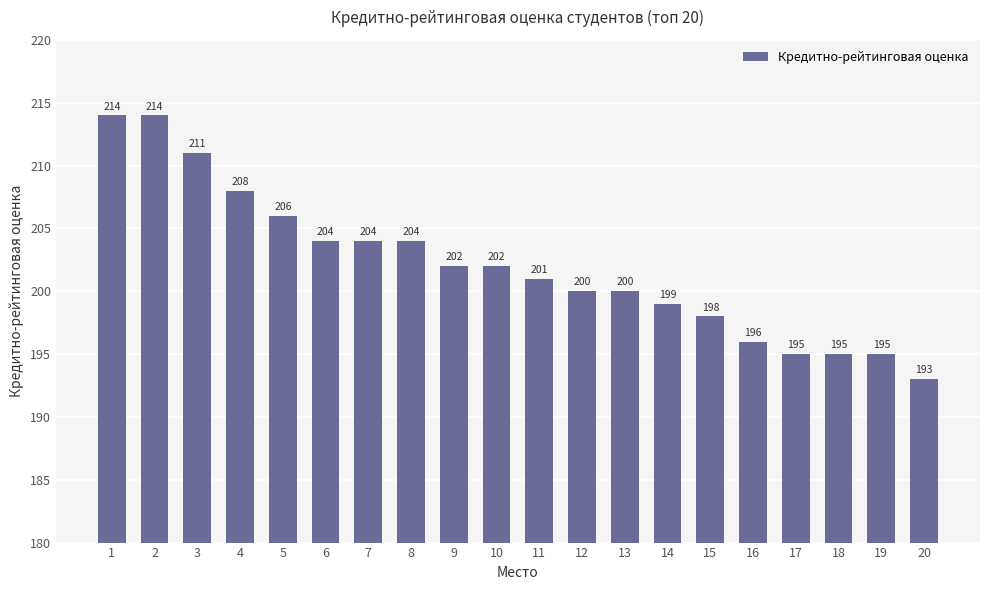

Reading left to right, list all the values displayed in this chart.

214	214	211	208	206	204	204	204	202	202	201	200	200	199	198	196	195	195	195	193